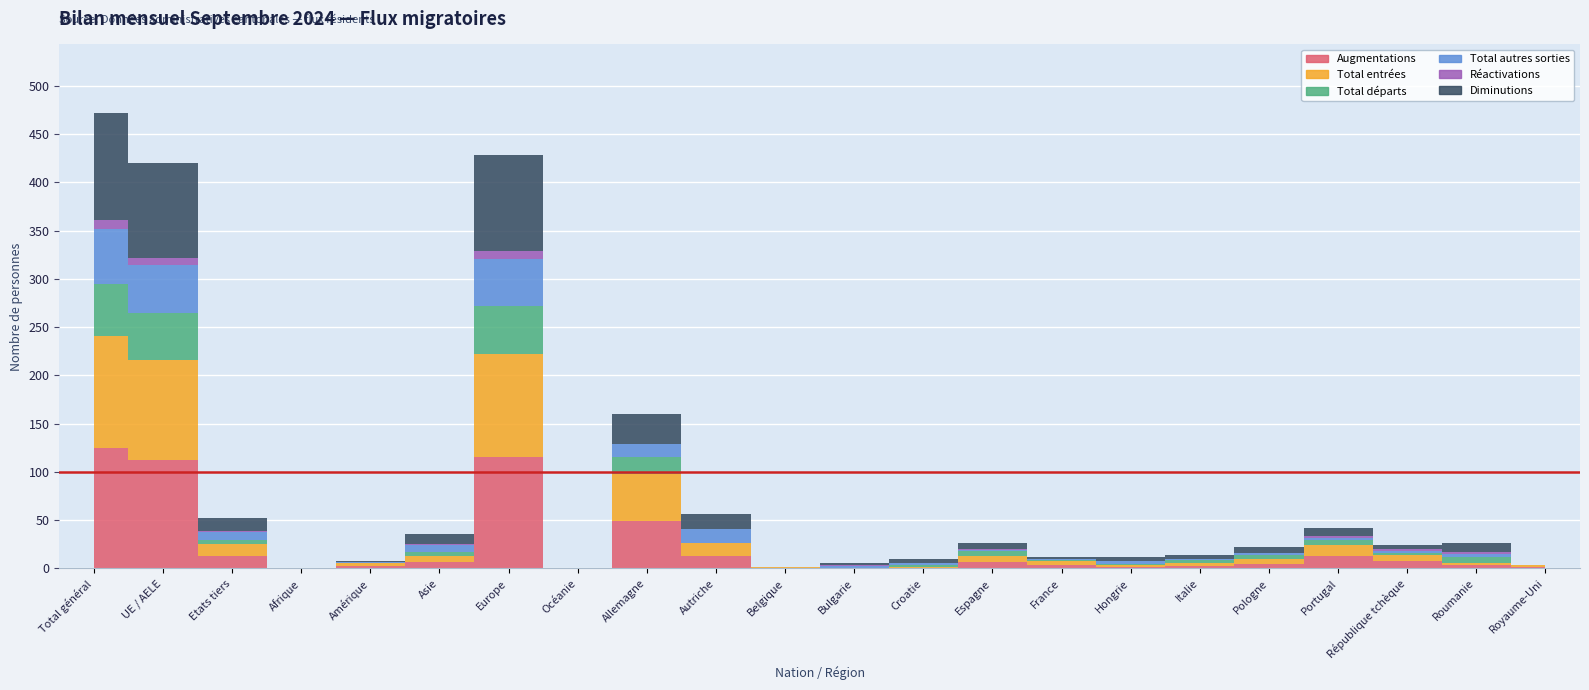

What is the average value of the Réactivations series?

2